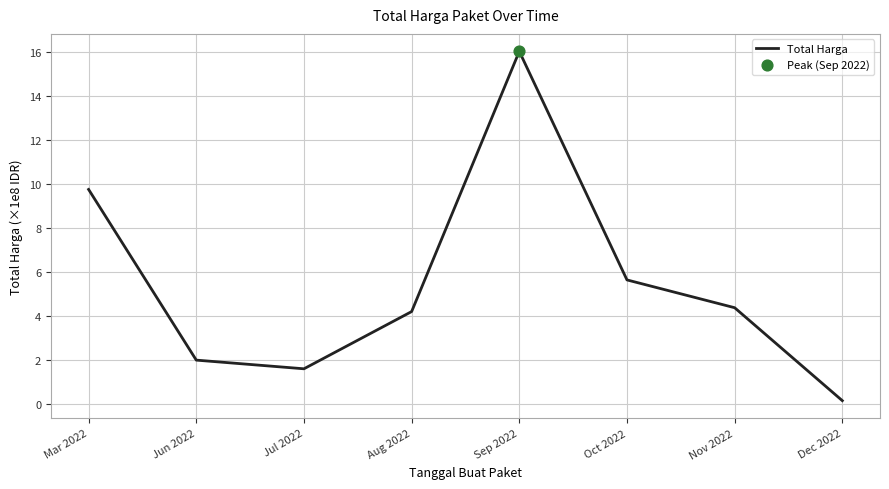

Approximately how many times larger is the value at Jun 2022 compared to Mar 2022?

0.2